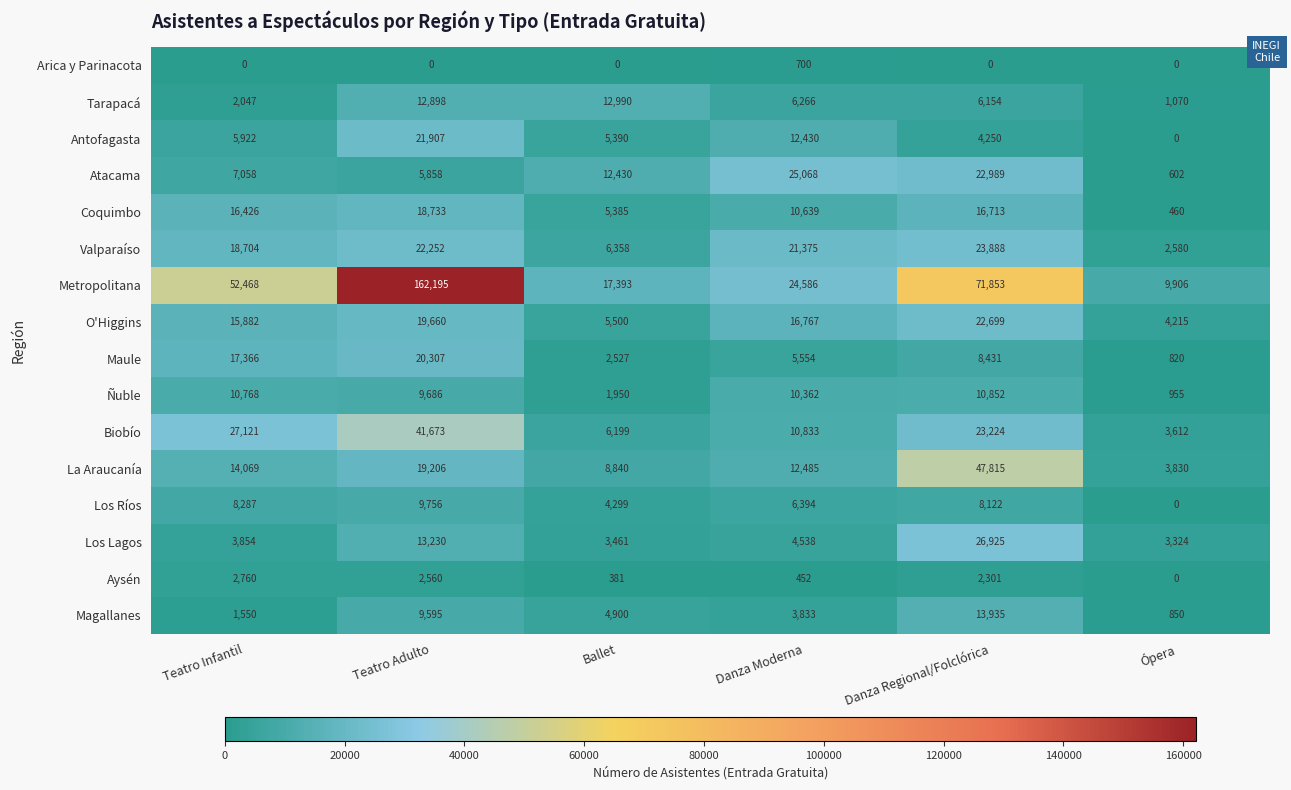

Which series changed the most between Danza Regional/Folclórica and Ópera?

Metropolitana